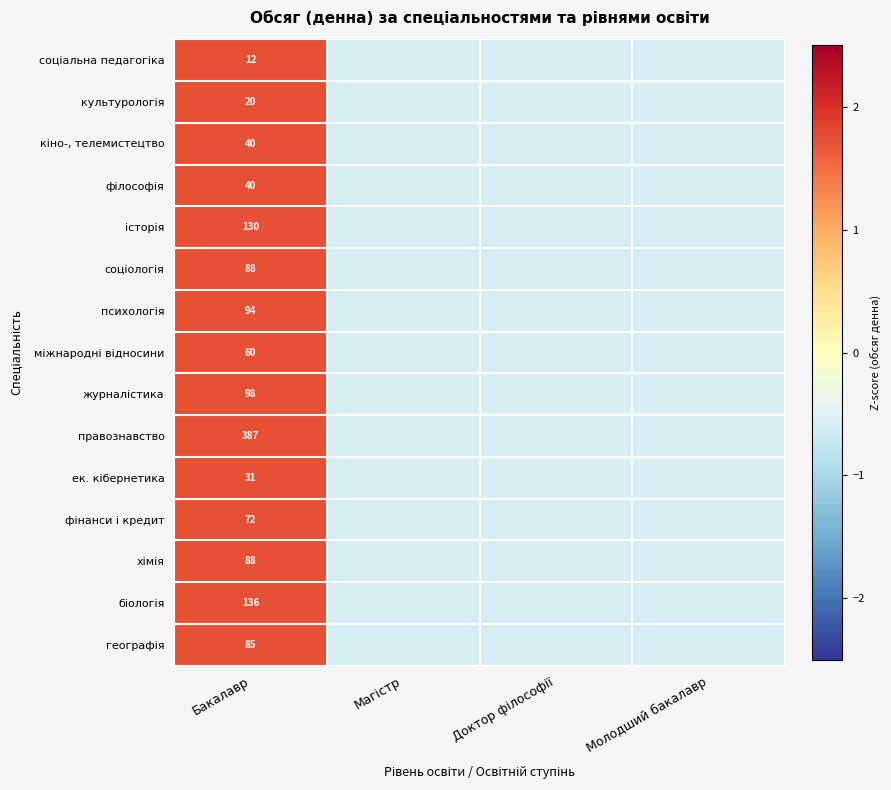

Rank the categories by психологія value from lowest to highest.

Магістр, Доктор філософії, Молодший бакалавр, Бакалавр